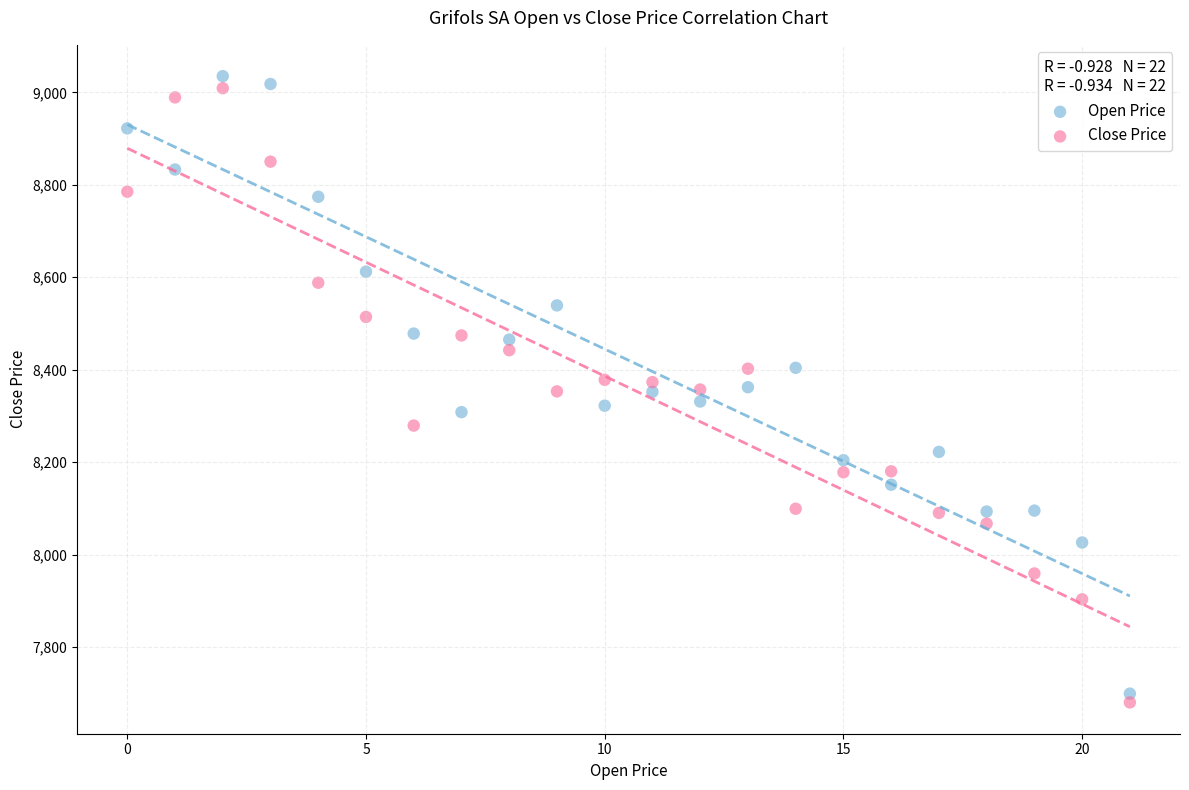

Across all data points, what is the range of Y values (max minus min)?

1355